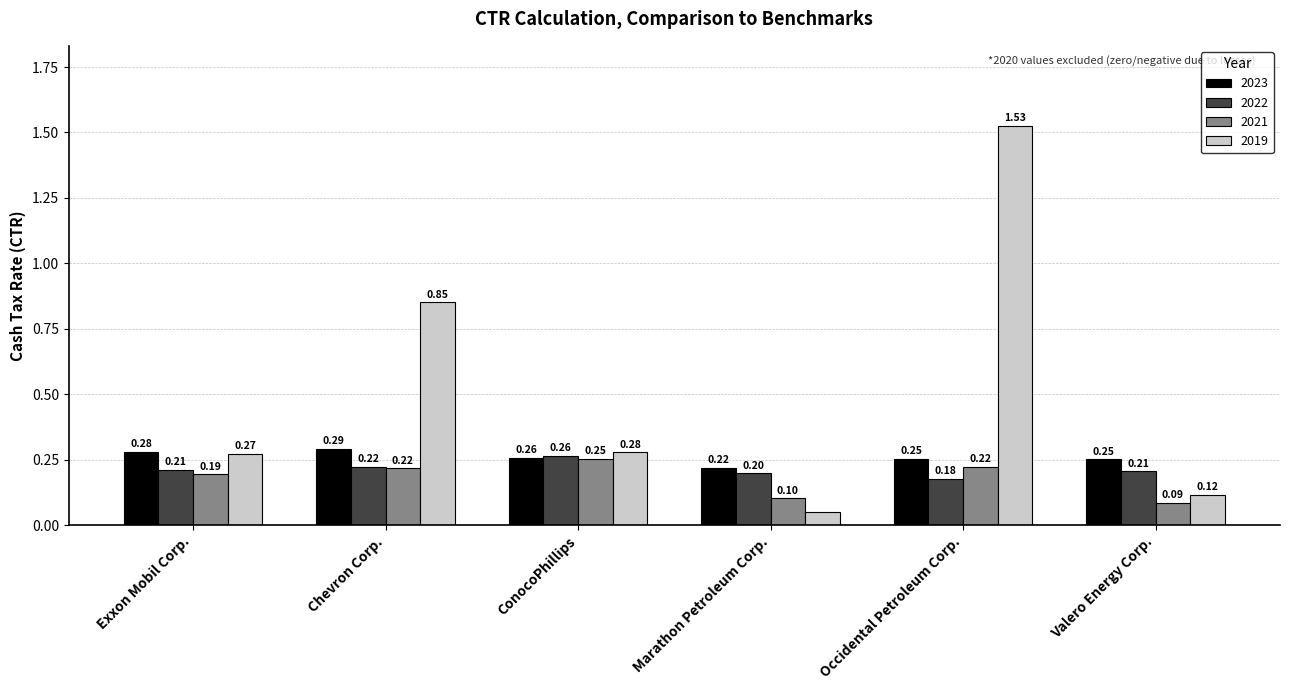

Which series has the widest spread of values?

2019